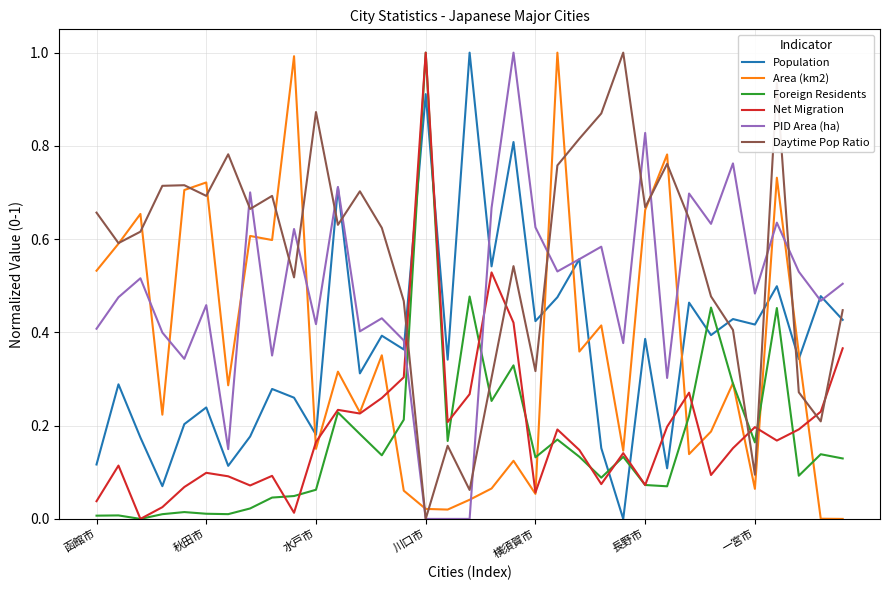

Which series ends up on top after the final intersection of Daytime Pop Ratio and Net Migration?

Daytime Pop Ratio